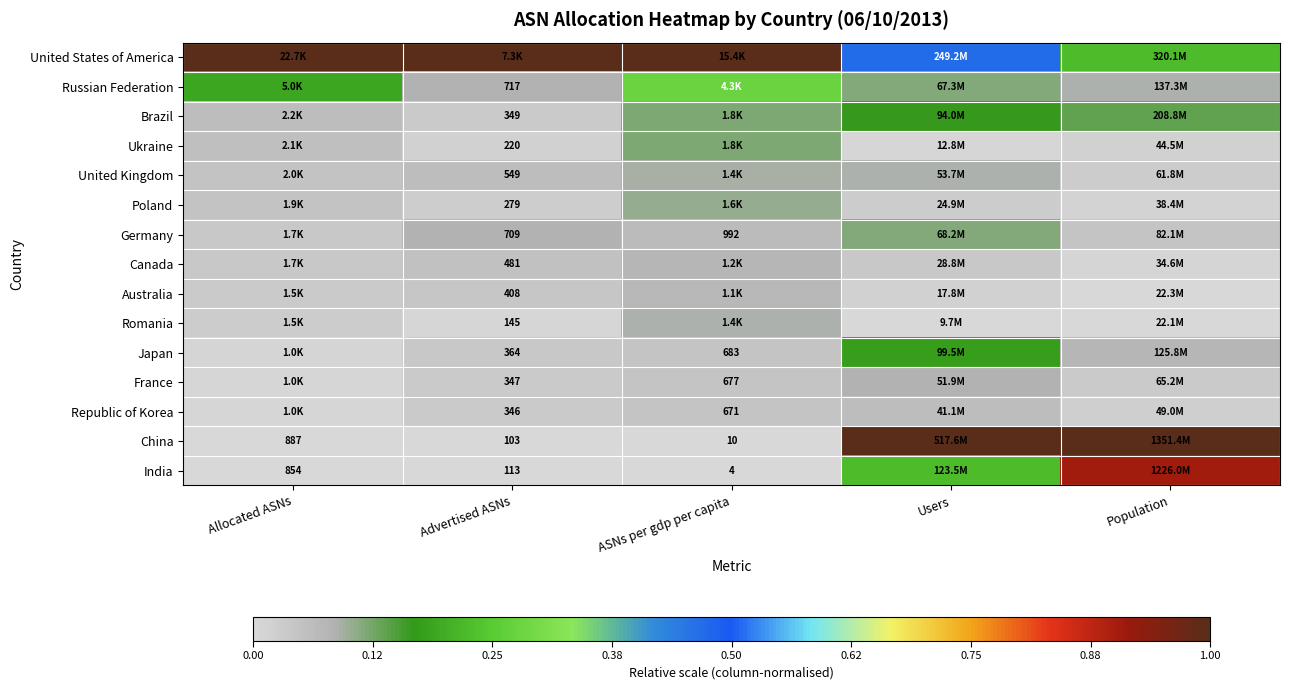

The Australia series shows 0.0 at Allocated ASNs. True or false?

False